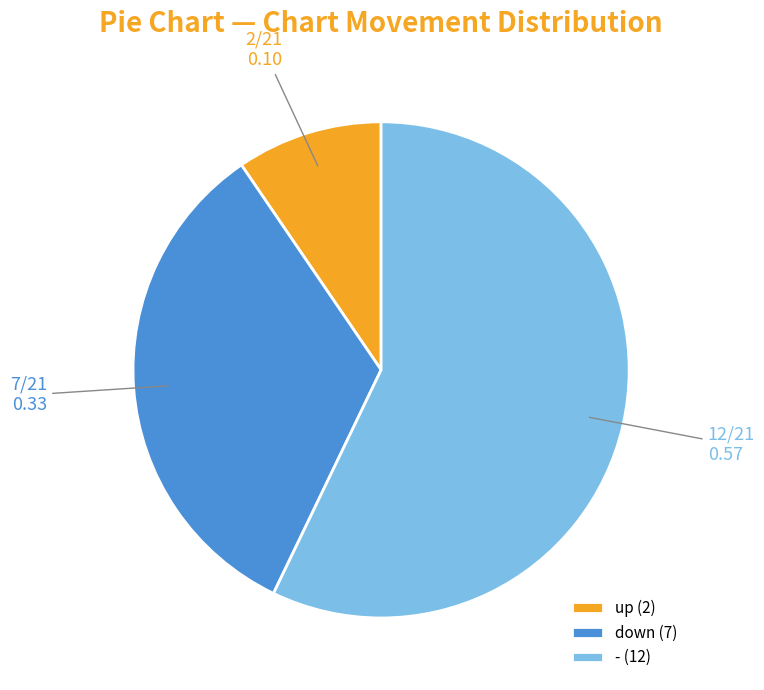

Do - (12) and up (2) together represent more than half of the pie?

Yes